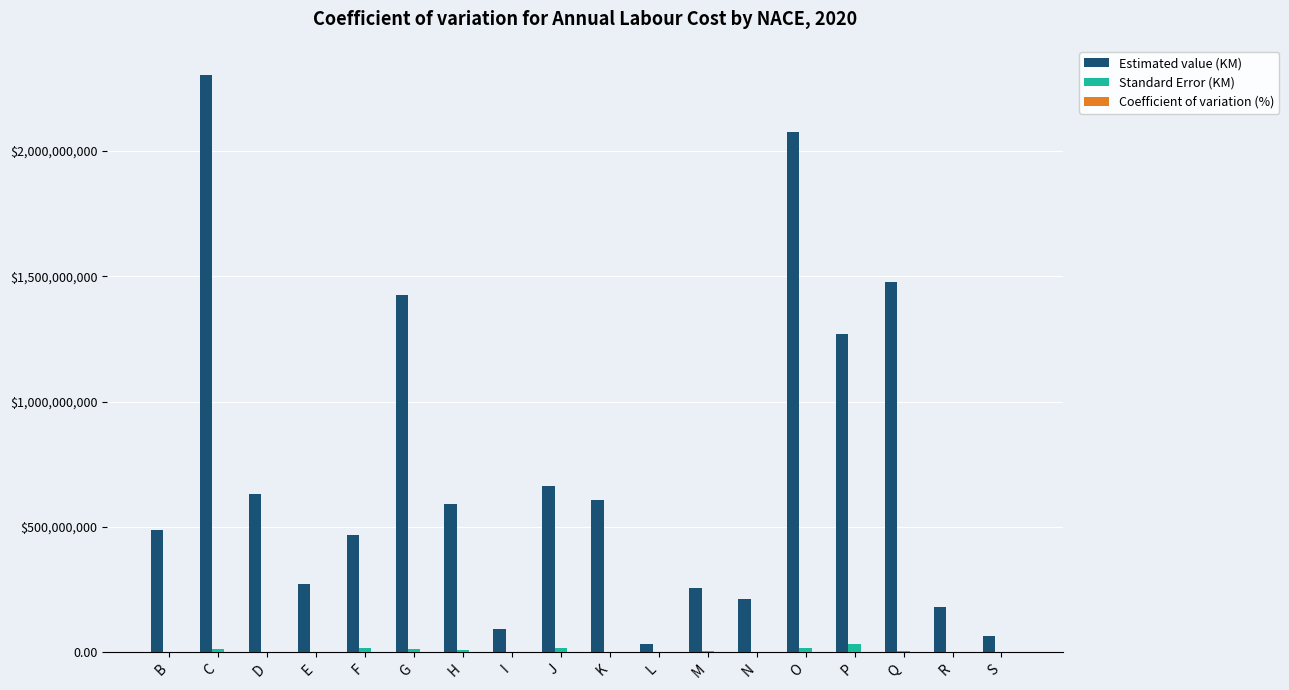

Reading left to right, extract all data points from this chart.

Estimated value (KM): 487661466.1	2304351592.2	631274164.0	274110211.0	468629942.8	1426757231.0	590757795.1	92687434.9	664996091.0	606960100.0	33215586.6	258867315.1	213638675.8	2077545685.6	1270335276.4	1478091839.0	179858131.1	66382989.9
Standard Error (KM): 855436.7	14340767.0	0.0	3072961.7	15821238.0	14707341.4	10382092.4	2936691.3	16080401.0	0.0	1495652.4	5380542.2	2190770.8	16785436.7	33462918.9	6392304.7	1424284.6	2697926.4
Coefficient of variation (%): 0.2	0.6	0.0	1.1	3.4	1.0	1.8	3.2	2.4	0.0	4.5	2.1	1.0	0.8	2.6	0.4	0.8	4.1